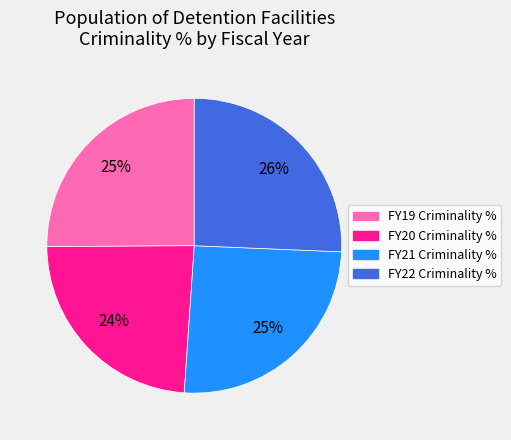

To the nearest percent, what portion does FY19 Criminality % represent?

25%